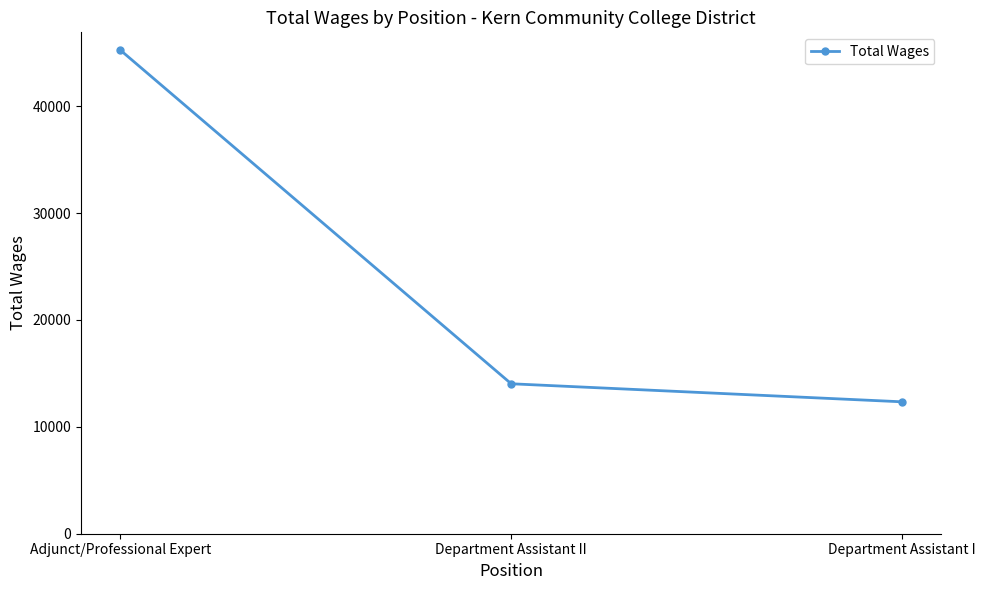

List the labels in order of value, largest first.

Adjunct/Professional Expert, Department Assistant II, Department Assistant I